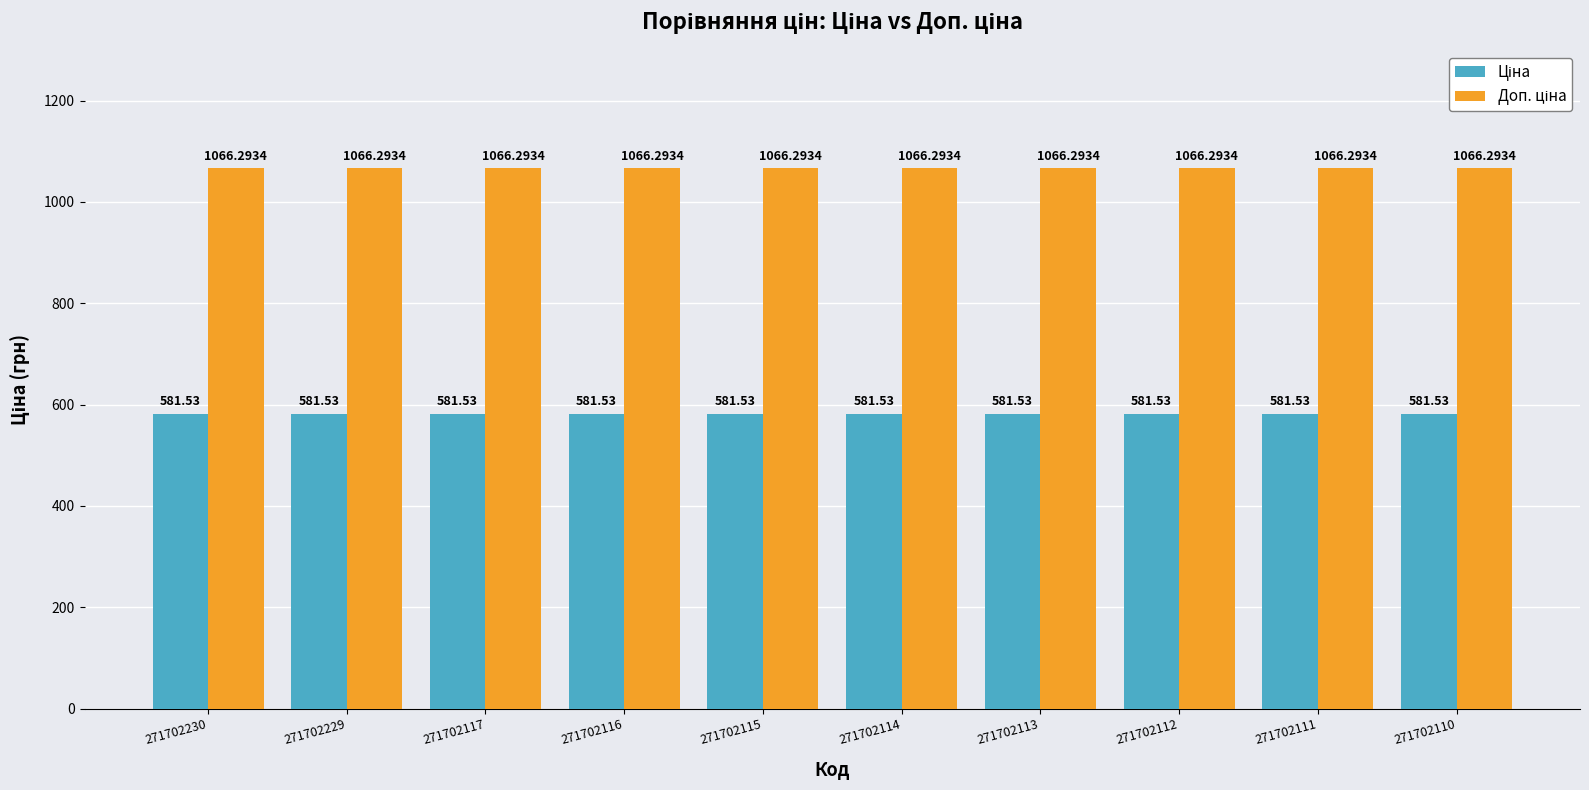

What is the total value across all series at 271702230?

1647.8